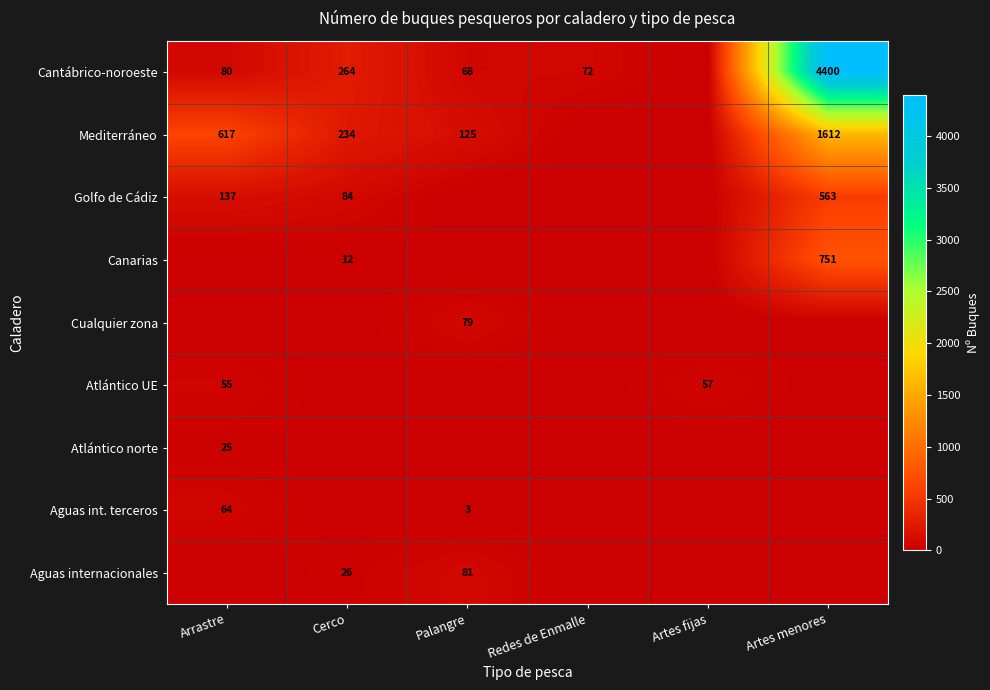

True or false: Canarias has a value of 334 at Artes menores.

False